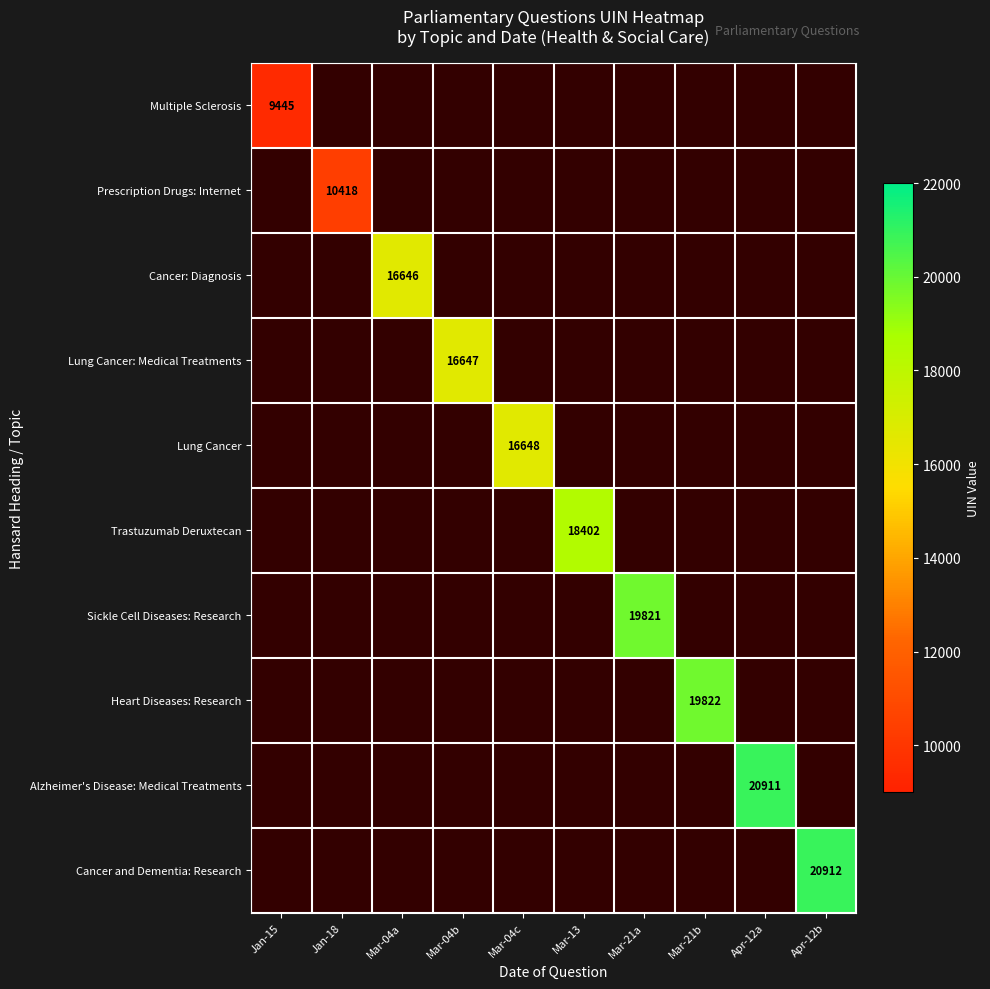

True or false: Lung Cancer has a value of 5278 at Mar-04c.

False